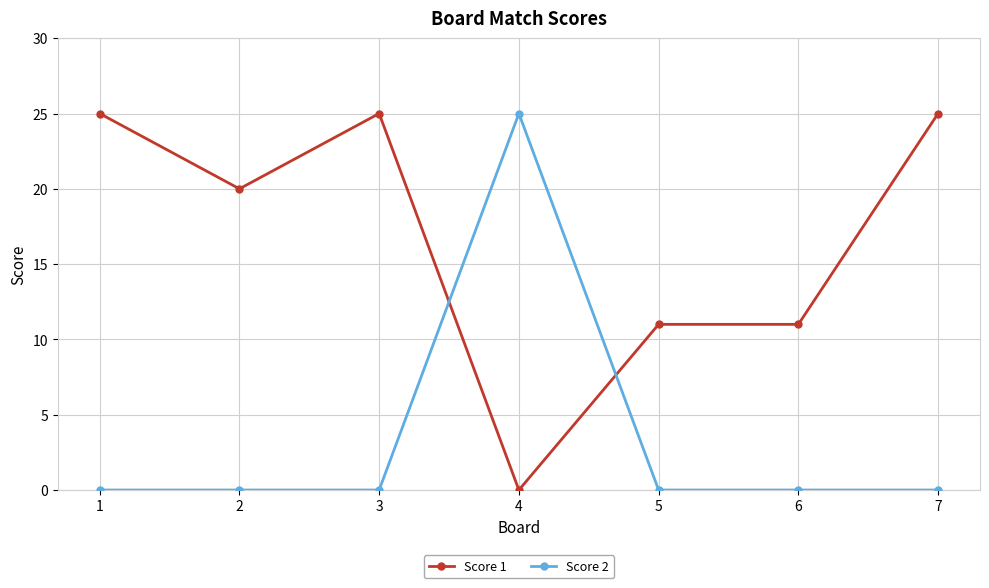

How many lines are shown in the chart?

2